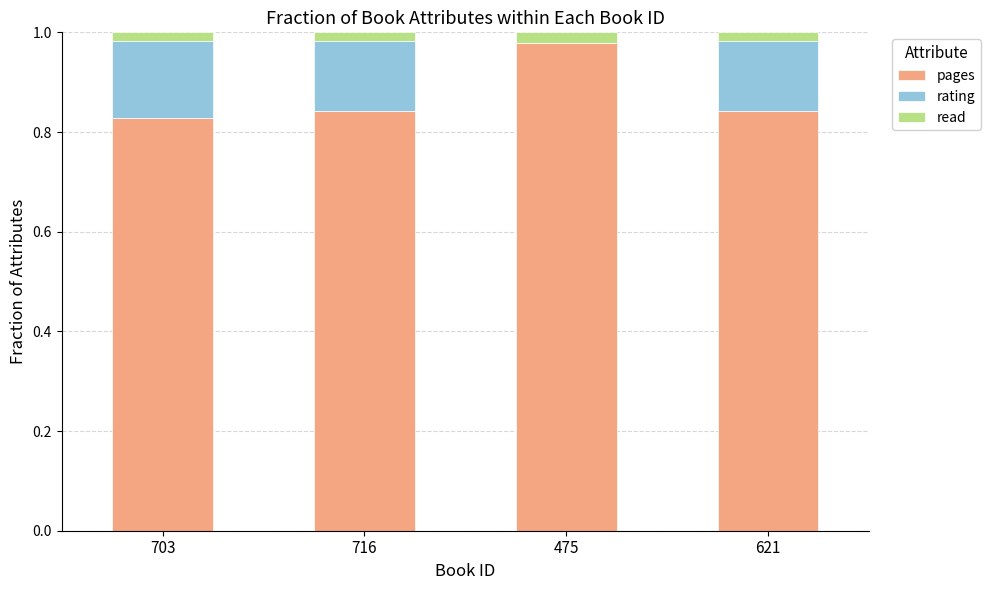

What are all the series names shown in the legend?

pages, rating, read